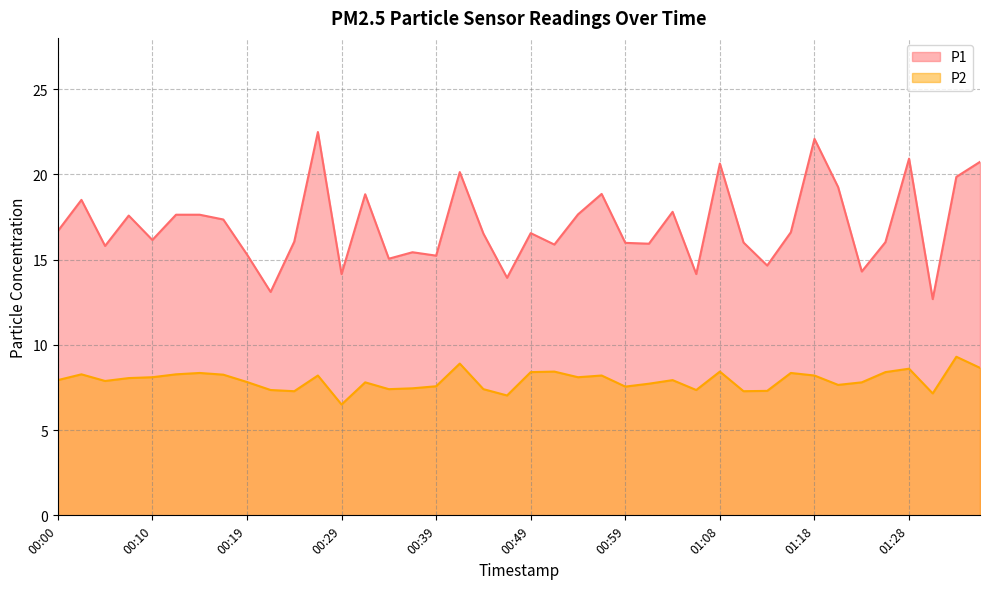

What is the difference between the maximum and minimum values in the P2 series?

2.8